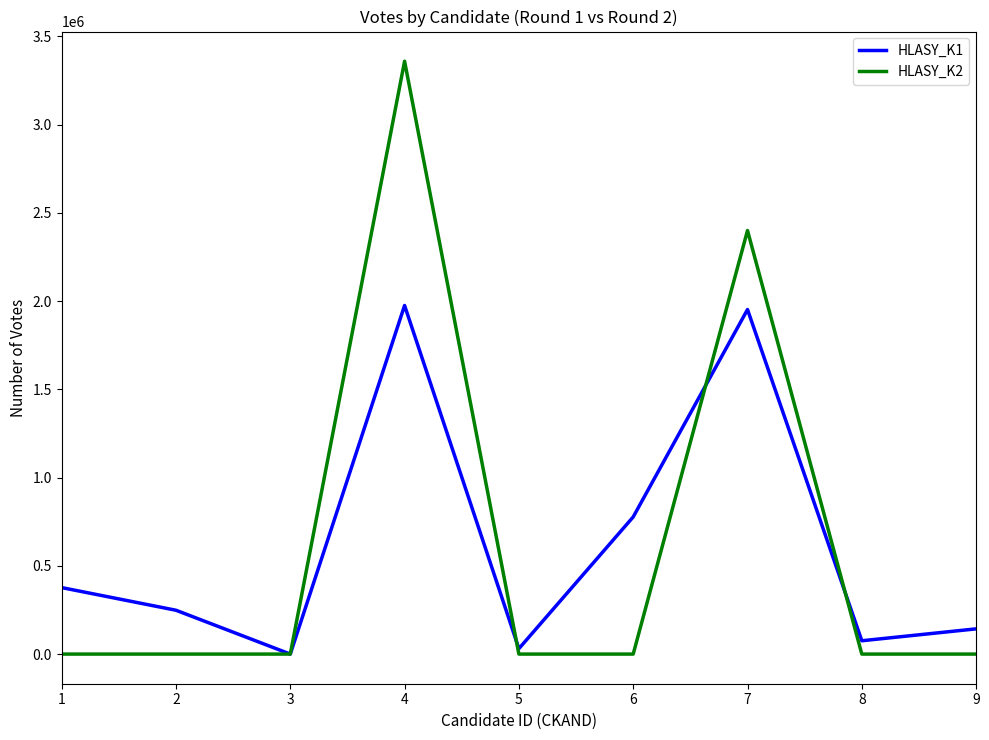

After their last crossing, which series has the higher values: HLASY_K2 or HLASY_K1?

HLASY_K1